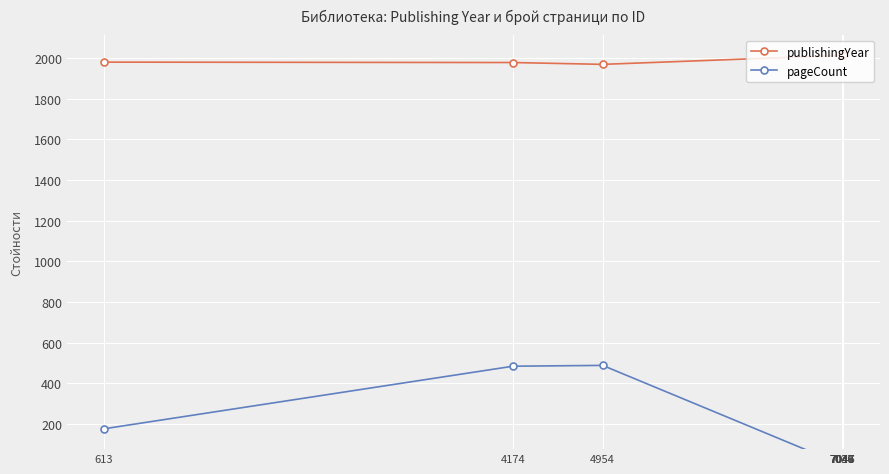

Reading left to right, transcribe all the data shown in this chart.

publishingYear: 1980	1978	1969	2013	2013	2013	2013	2013
pageCount: 176	484	488	0	0	0	0	0